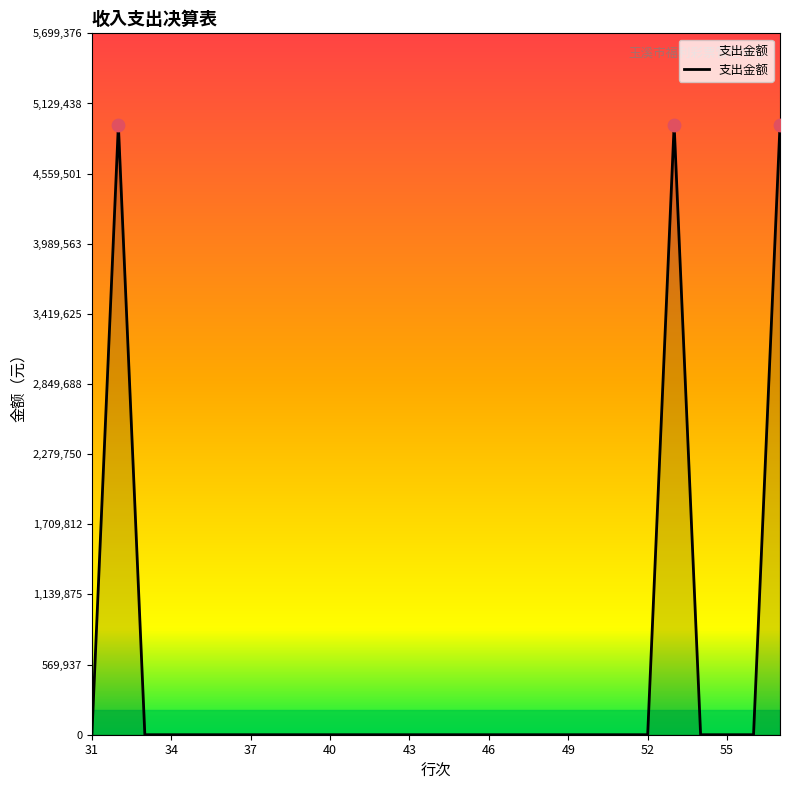

Does the chart have visible grid lines?

No